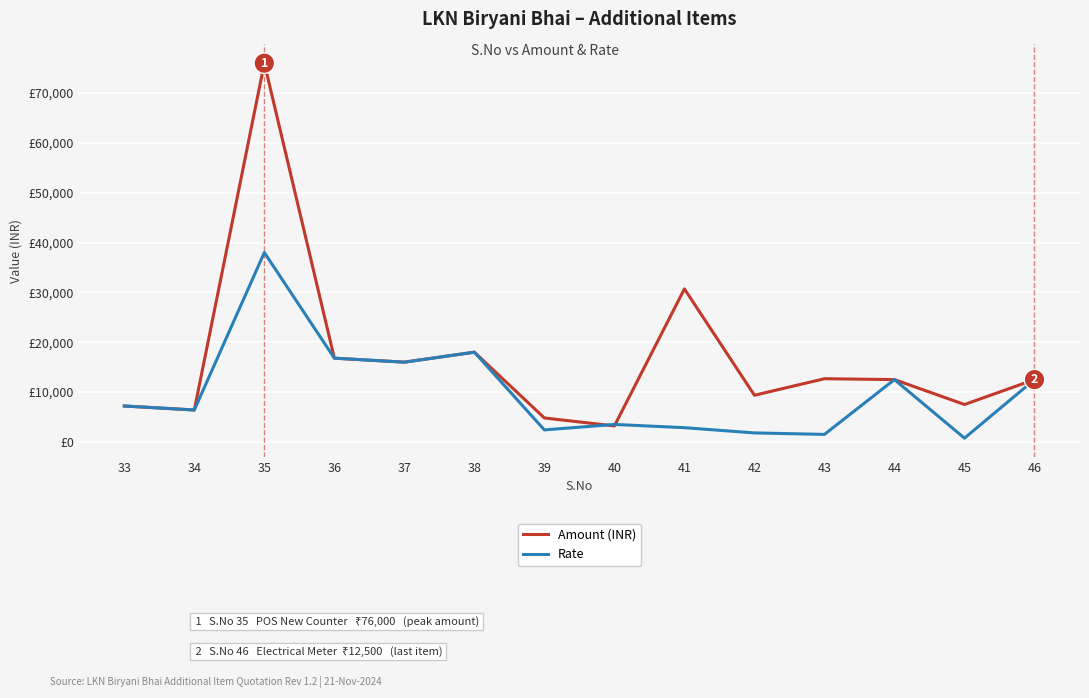

Which series has the widest spread of values?

Amount (INR)